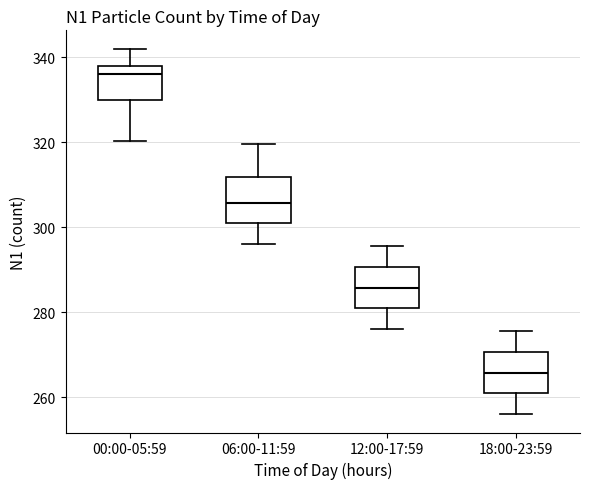

Reading left to right, transcribe this box plot: for each box, give where its median line is, the range the box spans, and where its two whiskers end, as read against the y-axis. The values are not printed on the chart, so give them approximately, as read against the axis.

00:00-05:59: median 336, box 330 to 338, whiskers 320 to 342
06:00-11:59: median 306, box 300 to 312, whiskers 296 to 320
12:00-17:59: median 286, box 280 to 290, whiskers 276 to 296
18:00-23:59: median 266, box 260 to 270, whiskers 256 to 276